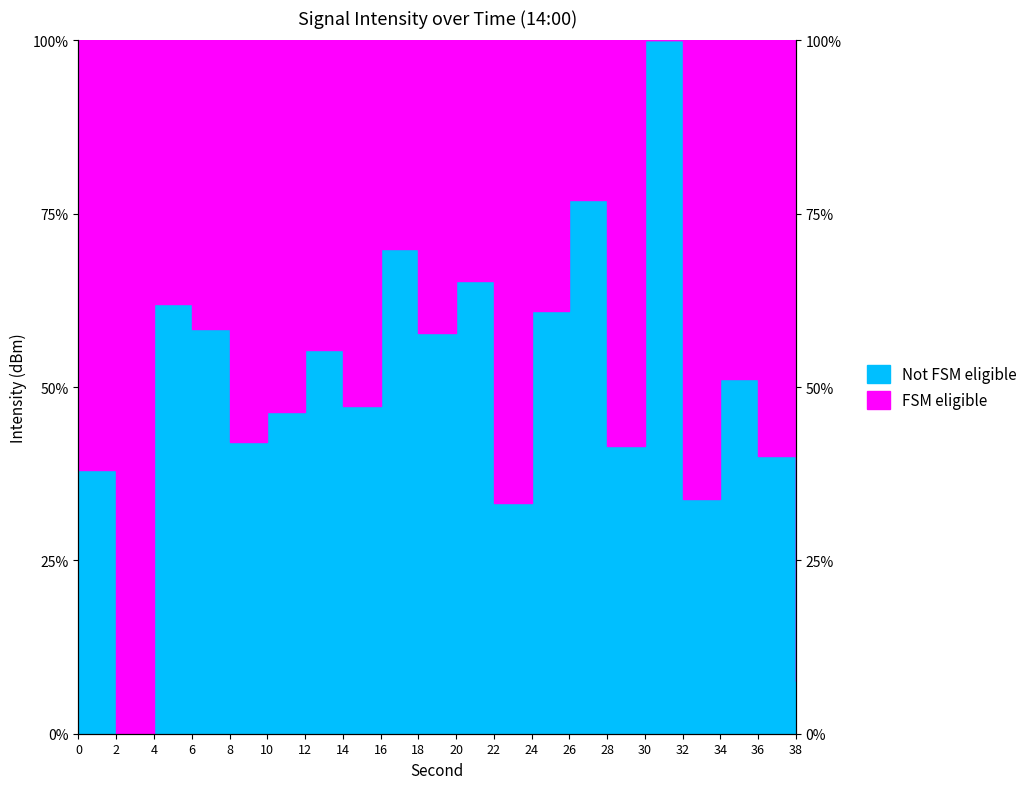

Which category has the lowest value across all series?

2